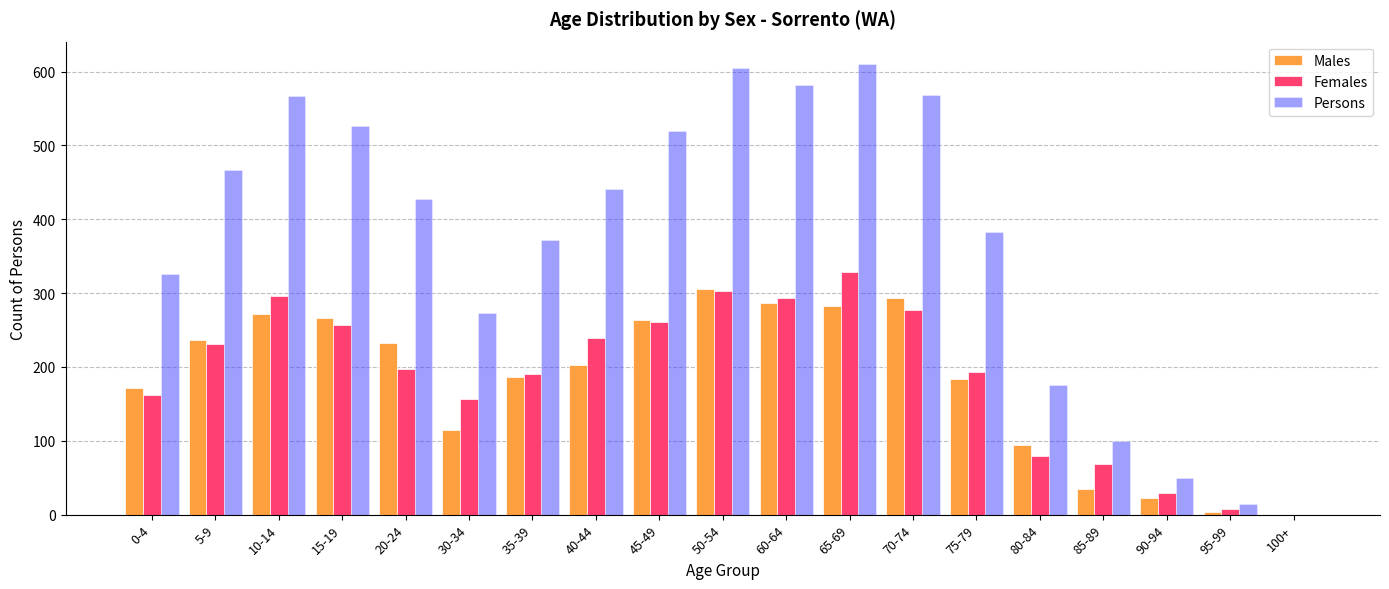

True or false: Females has a value of 422 at 45-49.

False